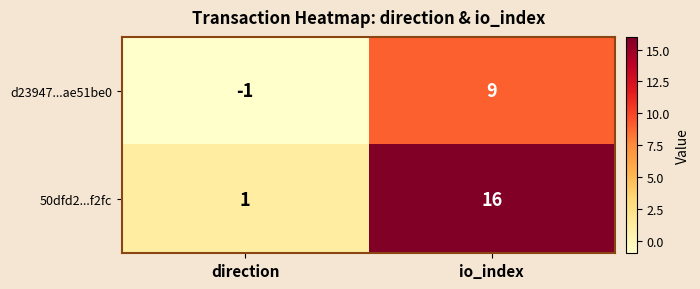

What is the difference between the 50dfd2...f2fc values at io_index and direction?

15